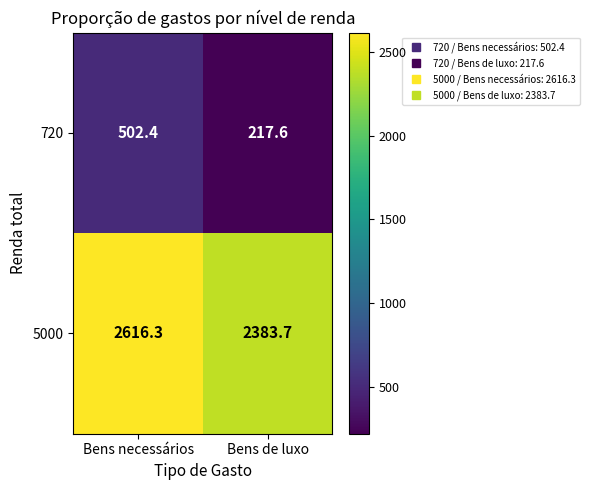

What is the average value of the 720 series?

360.0